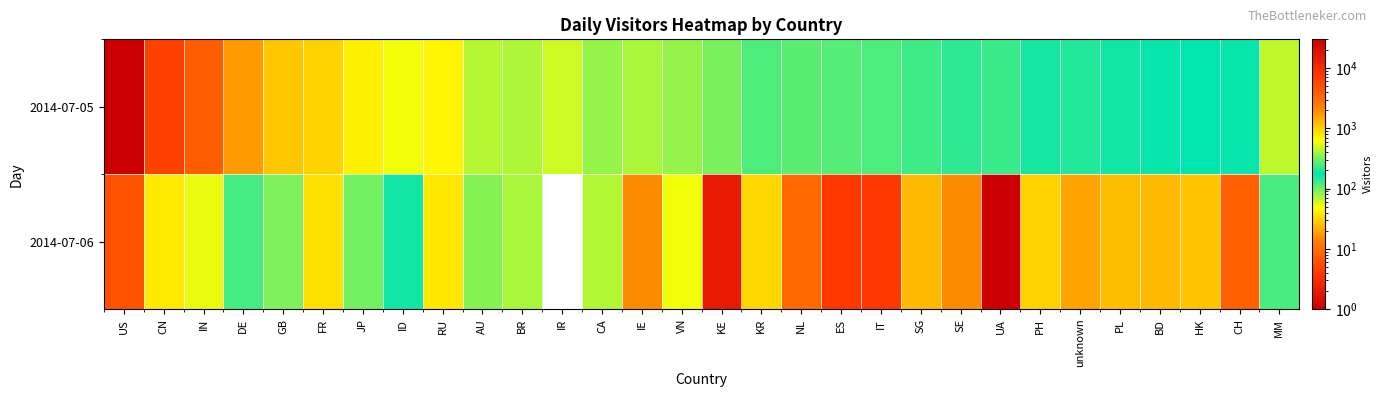

What is the total value across all series at CH?

191